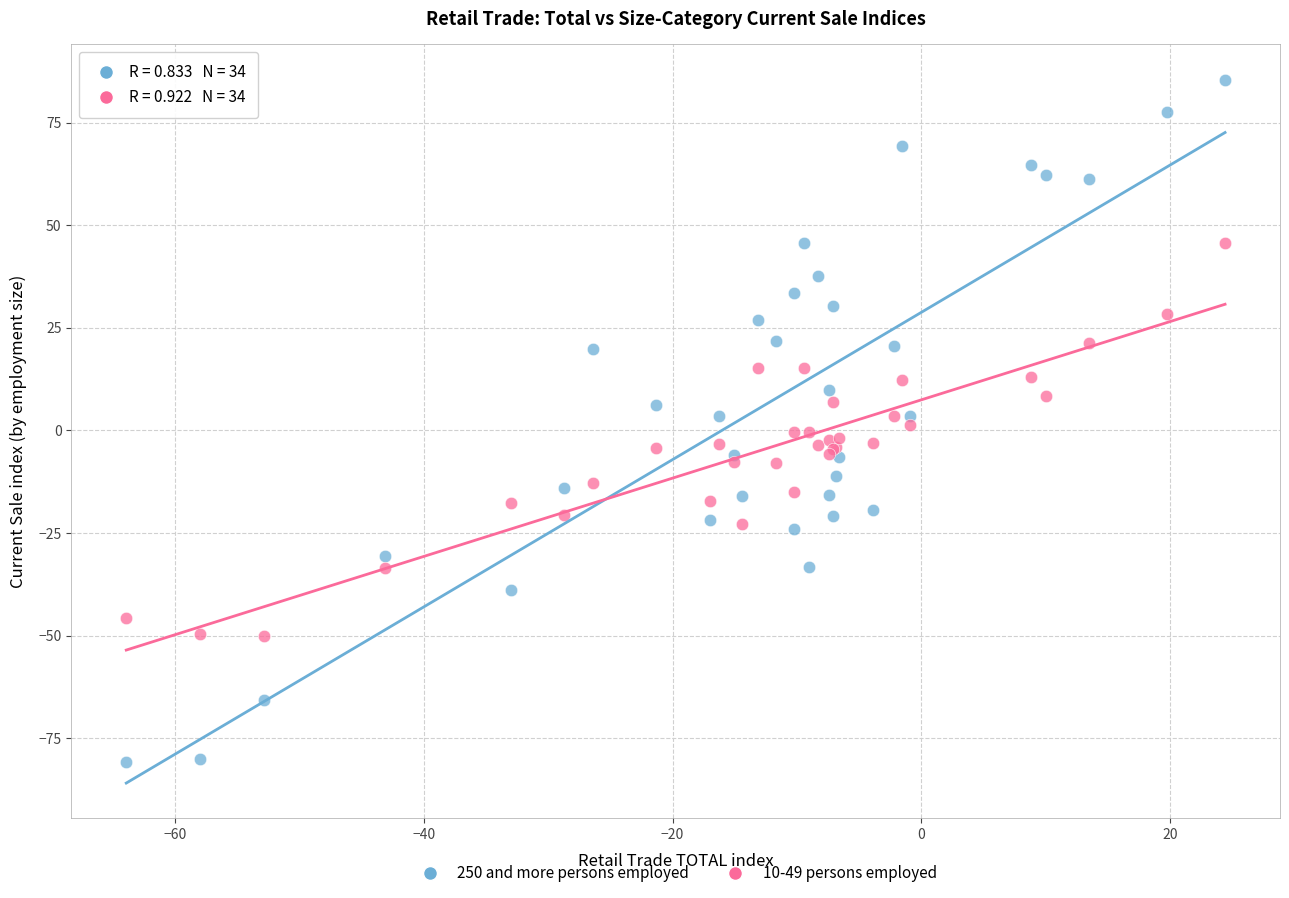

What is the X range (max minus min) for the scatter plot?

88.3